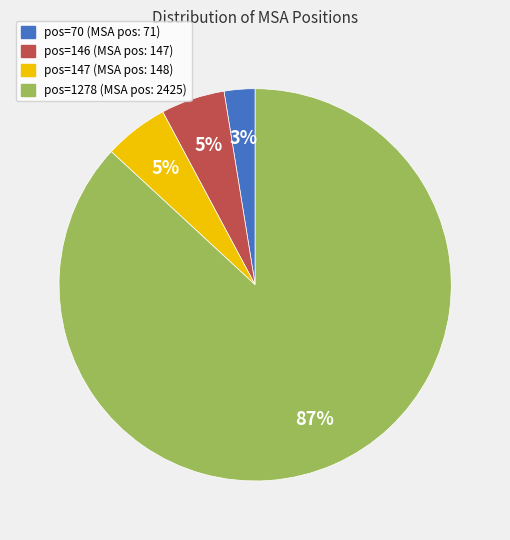

To the nearest percent, what is the difference between the pos=70 and pos=1278 slice percentages?

84%